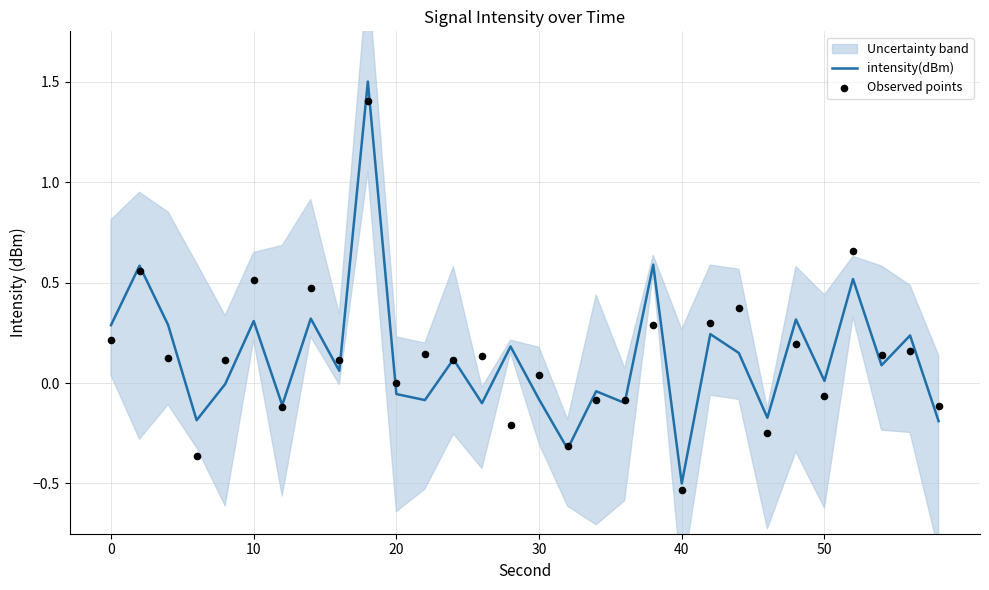

Which series has the largest total across all categories?

Observed points